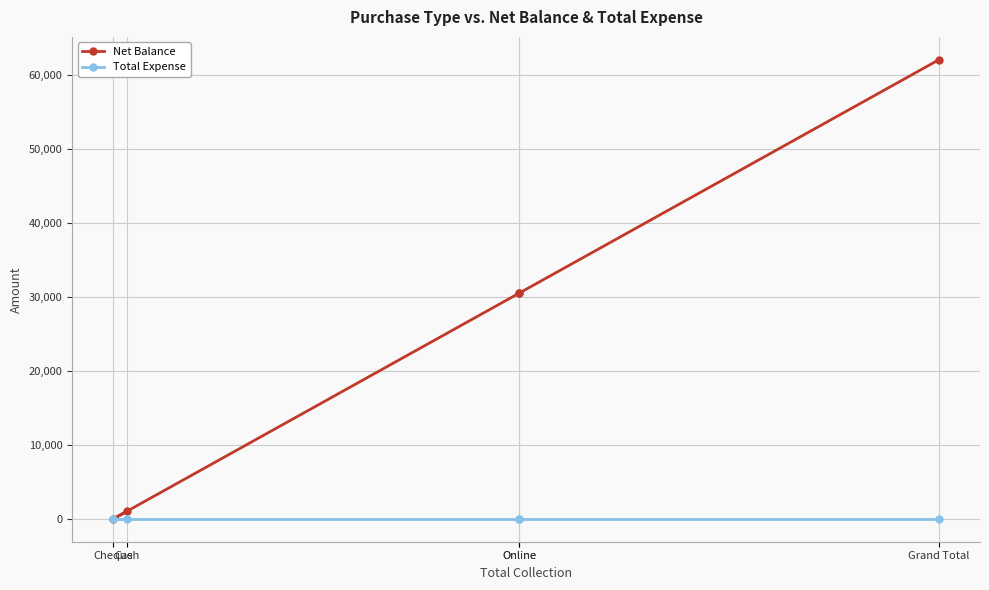

What is the spread (max minus min) of values at Online?

30500